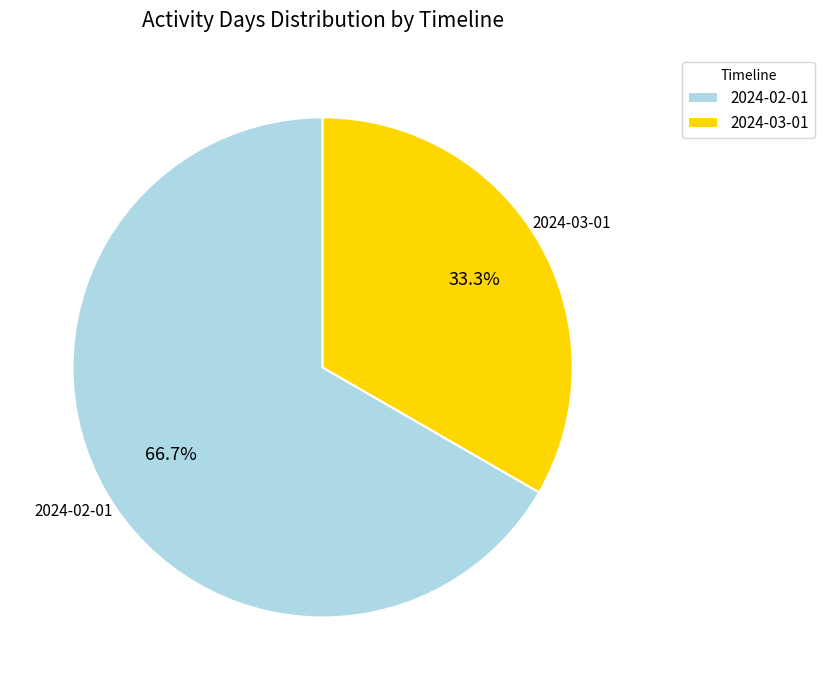

To the nearest percent, what is the combined percentage of 2024-02-01 and 2024-03-01?

100%